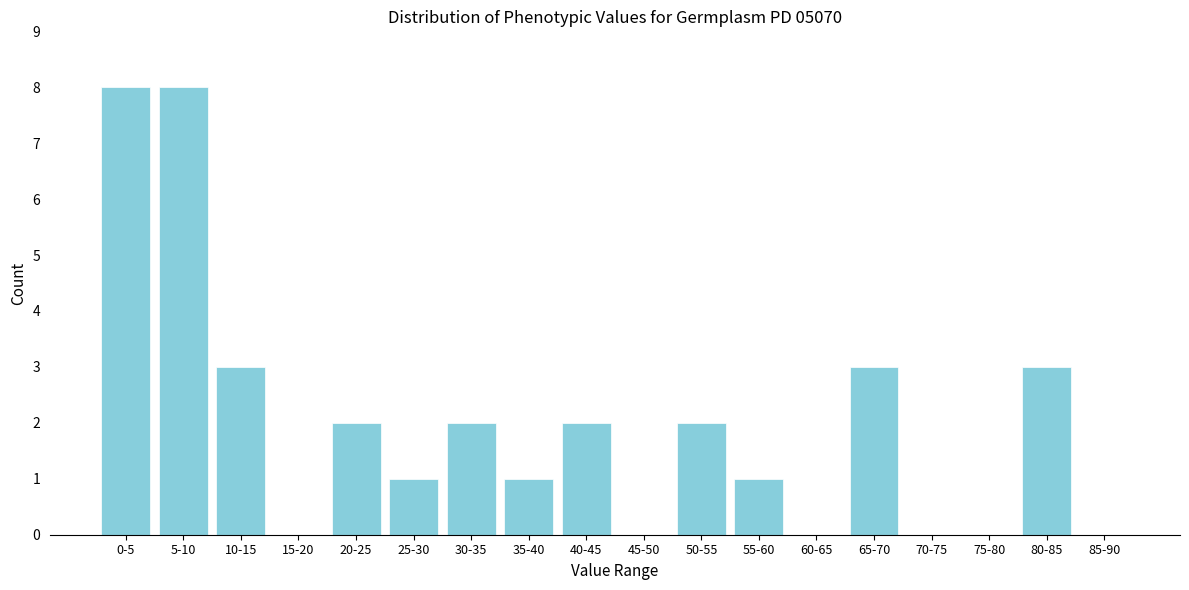

Reading right to left, what are all the values shown in this chart?

85-90=0	80-85=3	75-80=0	70-75=0	65-70=3	60-65=0	55-60=1	50-55=2	45-50=0	40-45=2	35-40=1	30-35=2	25-30=1	20-25=2	15-20=0	10-15=3	5-10=8	0-5=8